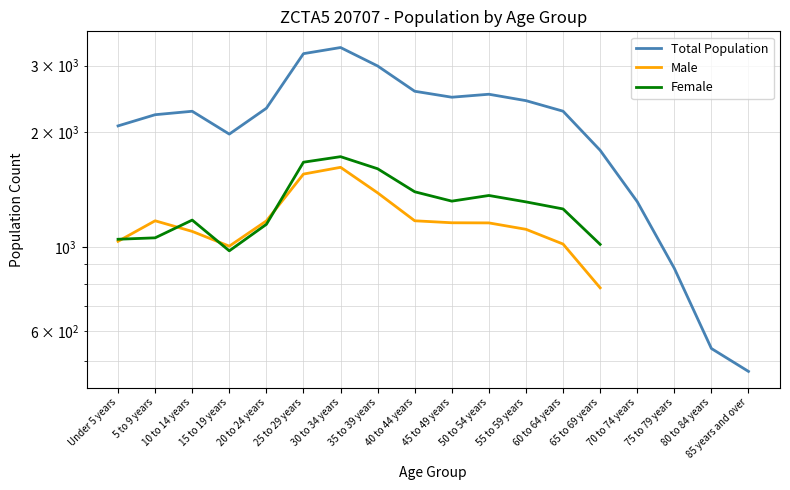

True or false: the data shows 3299 at 60 to 64 years.

False